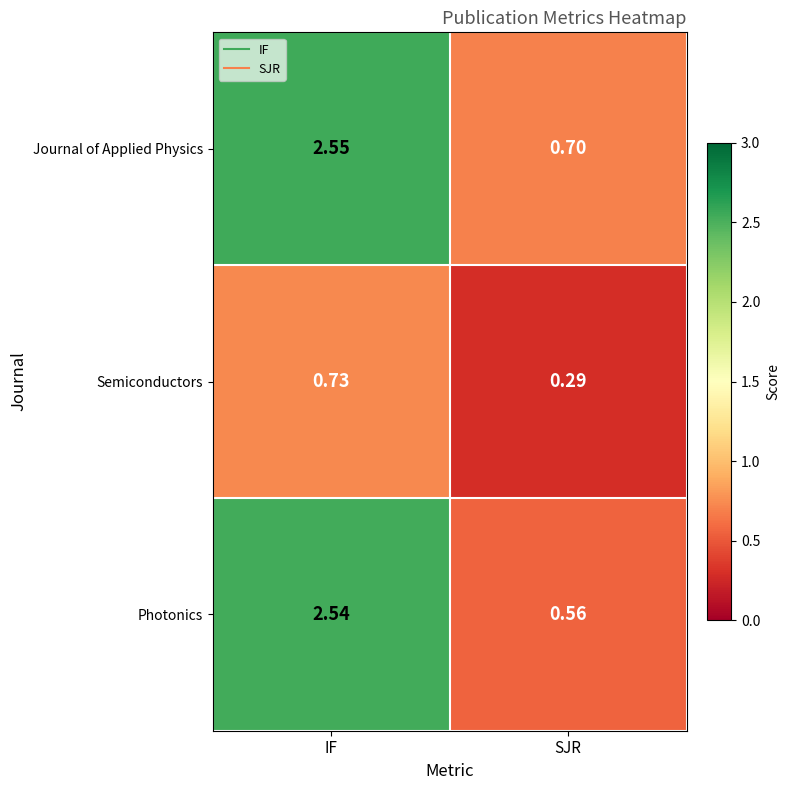

How many distinct data groups are displayed?

3